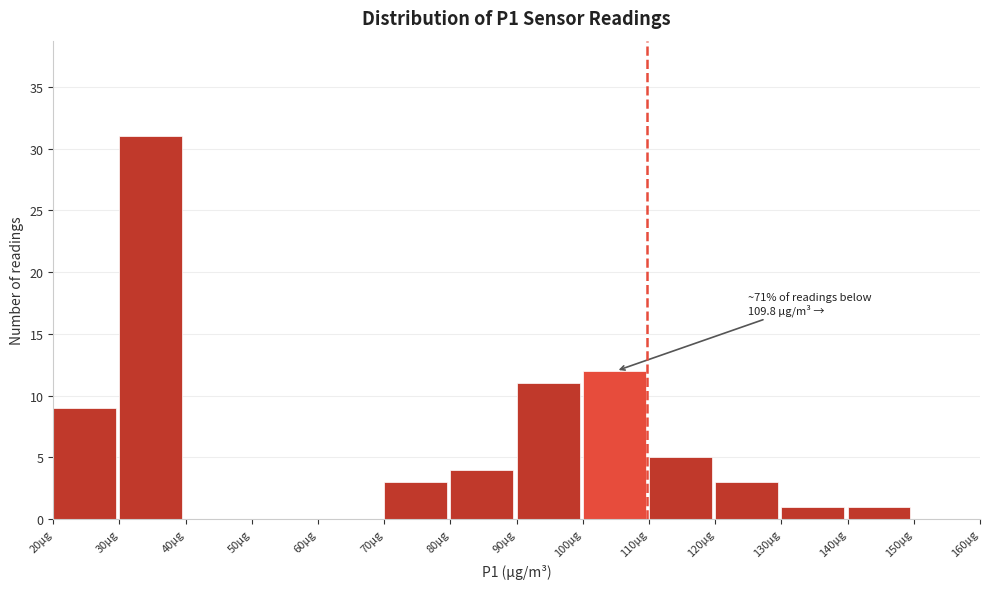

Over which range of the x-axis is the bar tallest?

30 to 40